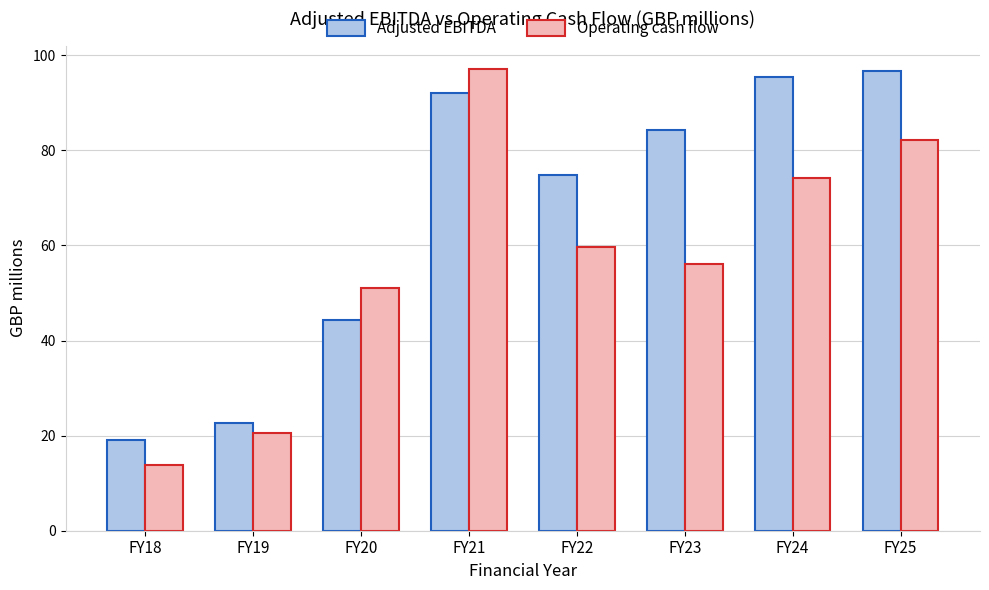

The value of Adjusted EBITDA at FY22 is 74.9. True or false?

True